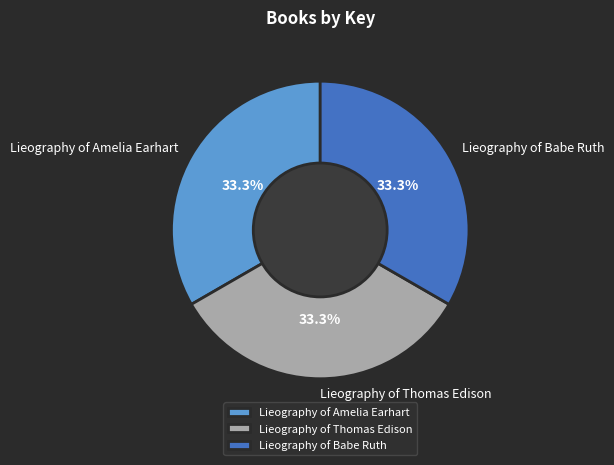

Does any single category account for the majority?

No